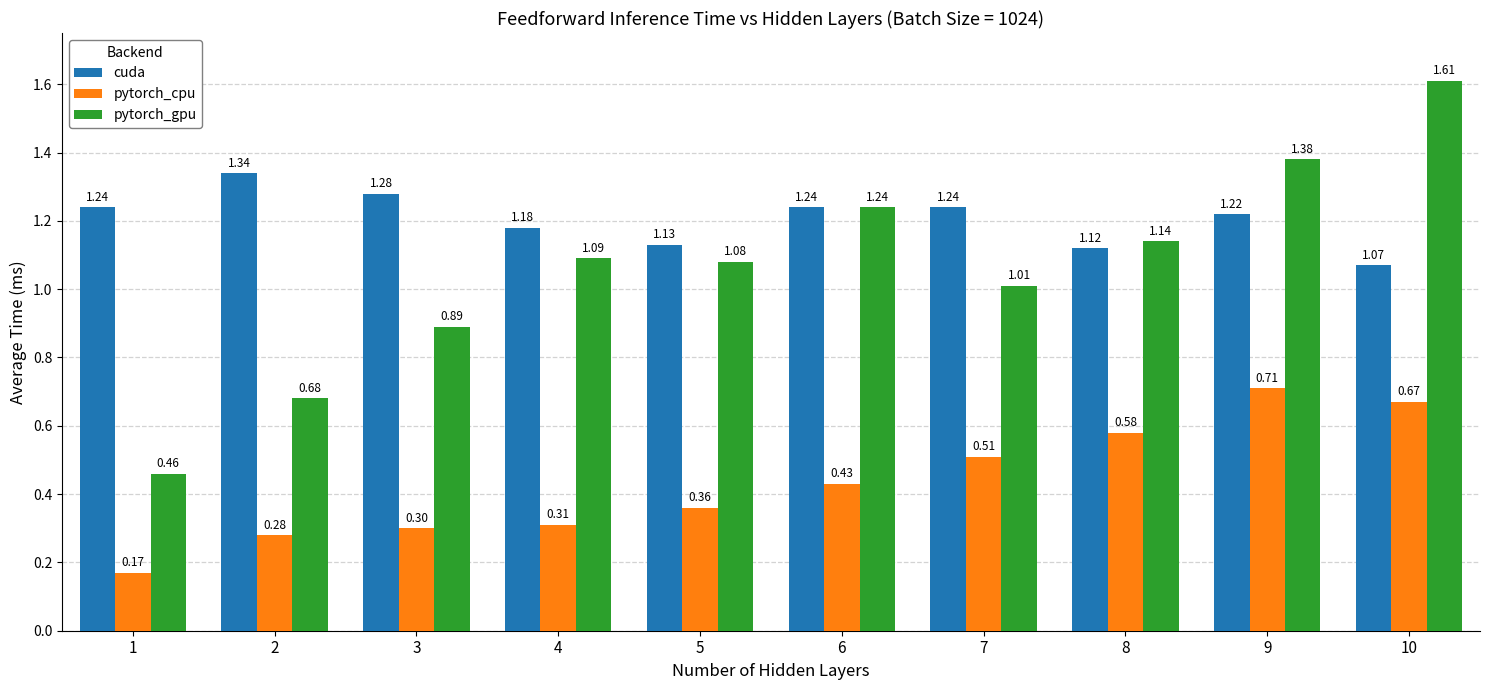

At which label is pytorch_cpu closest to 0?

1